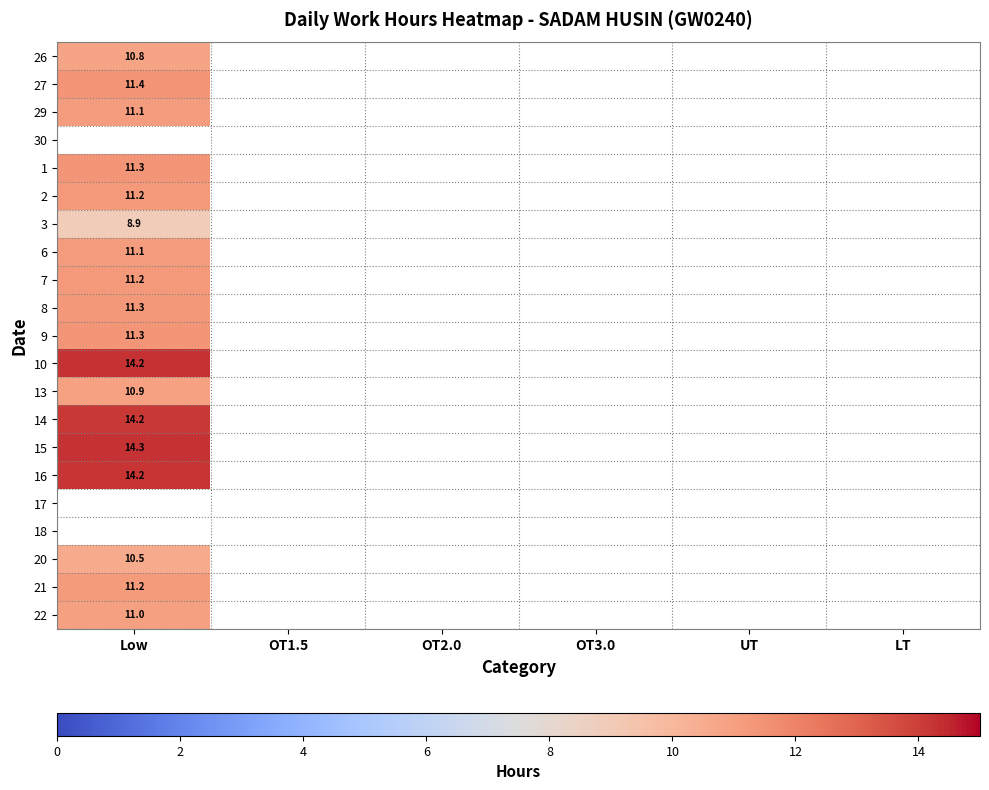

Which category has the highest value across all series?

Low